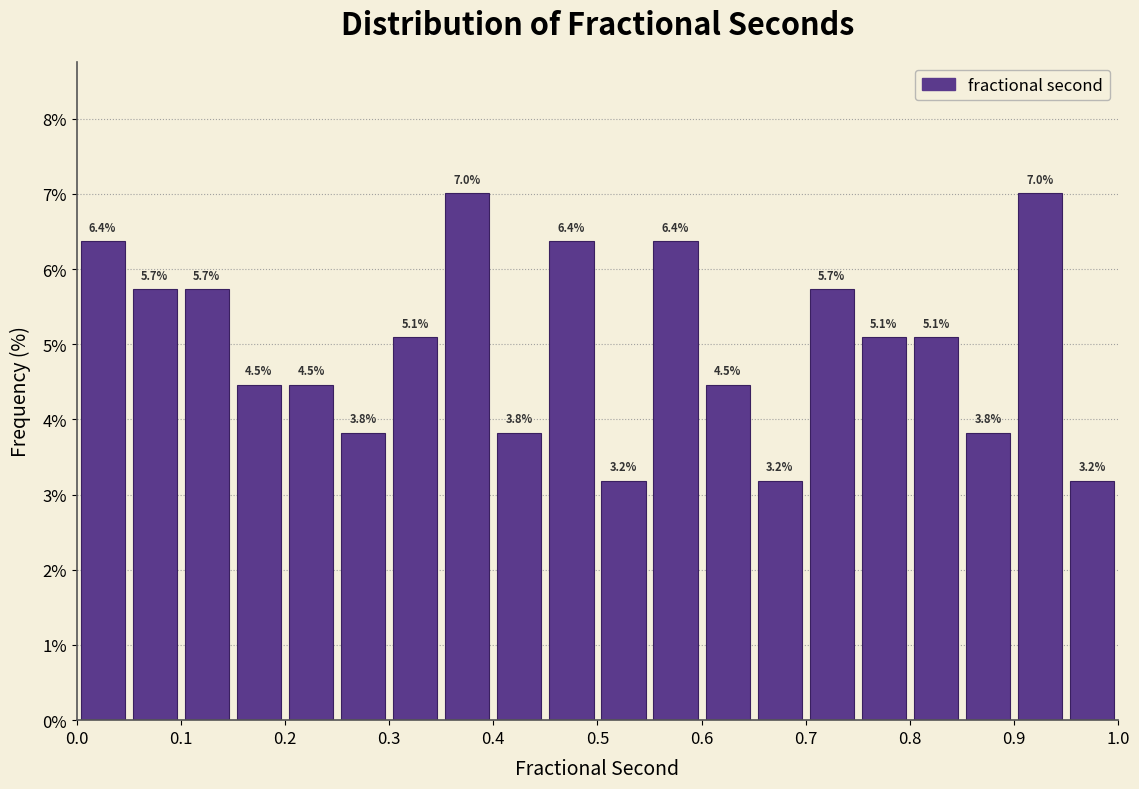

Reading left to right, list every bar in this chart as the range it spans on the x-axis followed by its height.

0.00 to 0.05: 6.4
0.05 to 0.10: 5.7
0.10 to 0.15: 5.7
0.15 to 0.20: 4.5
0.20 to 0.25: 4.5
0.25 to 0.30: 3.8
0.30 to 0.35: 5.1
0.35 to 0.40: 7.0
0.40 to 0.45: 3.8
0.45 to 0.50: 6.4
0.50 to 0.55: 3.2
0.55 to 0.60: 6.4
0.60 to 0.65: 4.5
0.65 to 0.70: 3.2
0.70 to 0.75: 5.7
0.75 to 0.80: 5.1
0.80 to 0.85: 5.1
0.85 to 0.90: 3.8
0.90 to 0.95: 7.0
0.95 to 1.00: 3.2